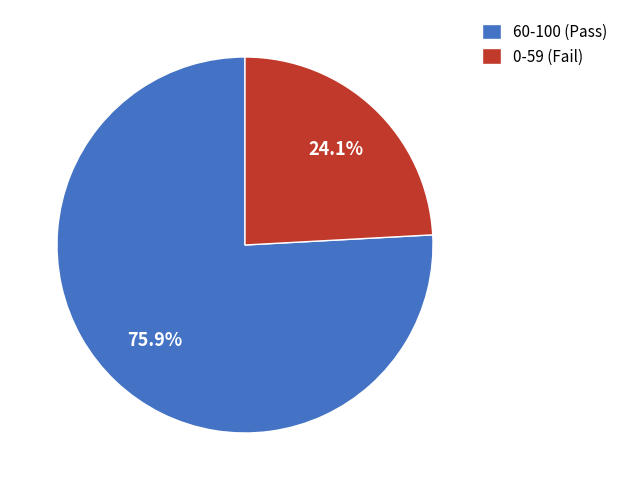

Rank the categories by value from highest to lowest.

60-100 (Pass), 0-59 (Fail)